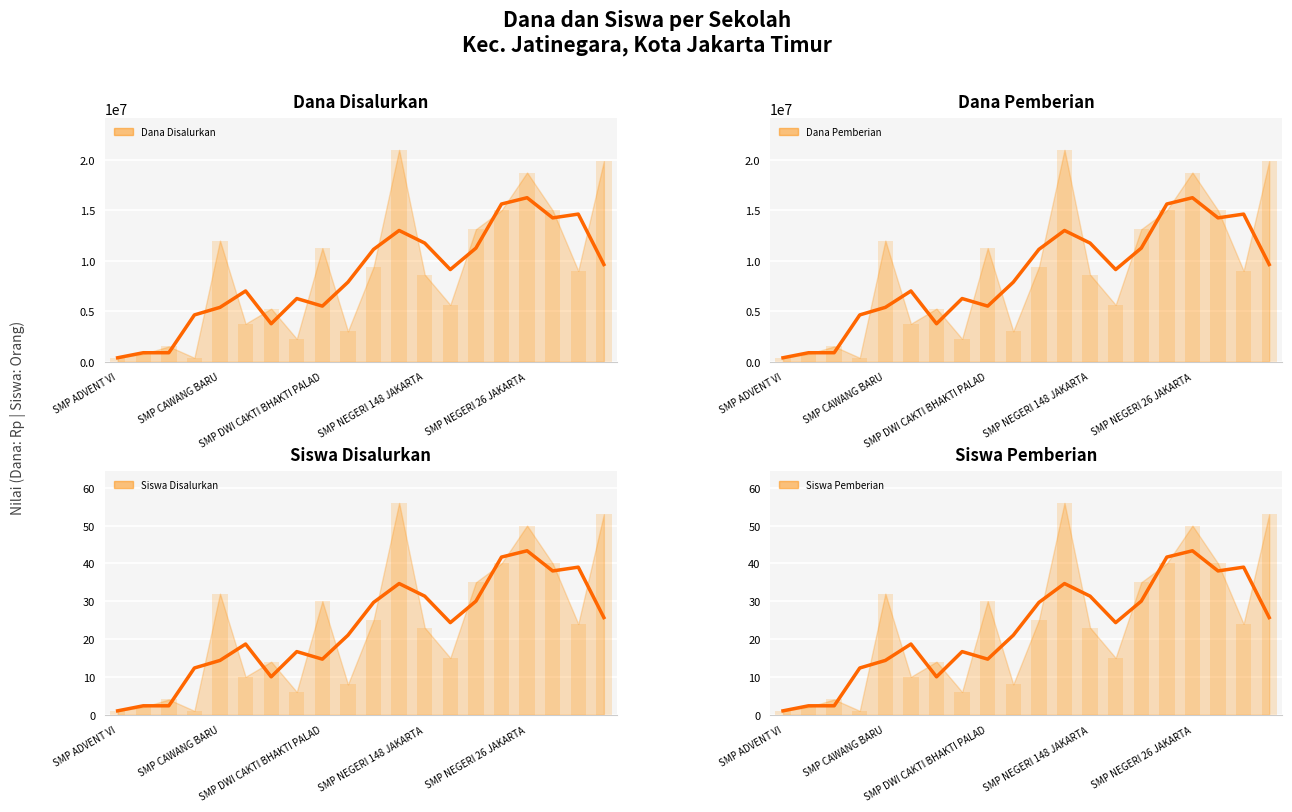

What is the average value of the Siswa Pemberian (trend) series?

22.5